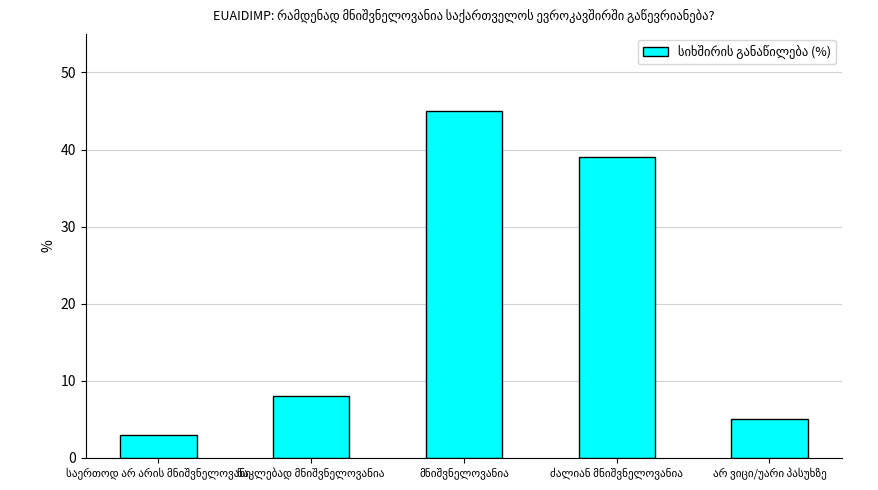

What is the average value?

20